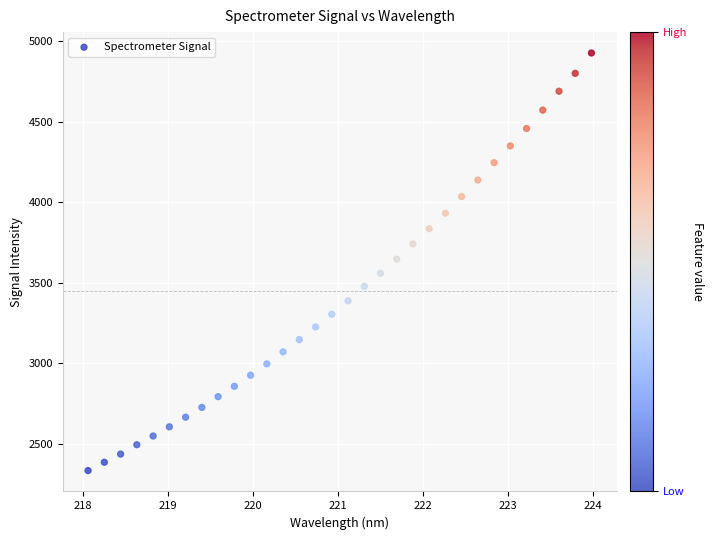

What is the range of X values (max minus min)?

5.9